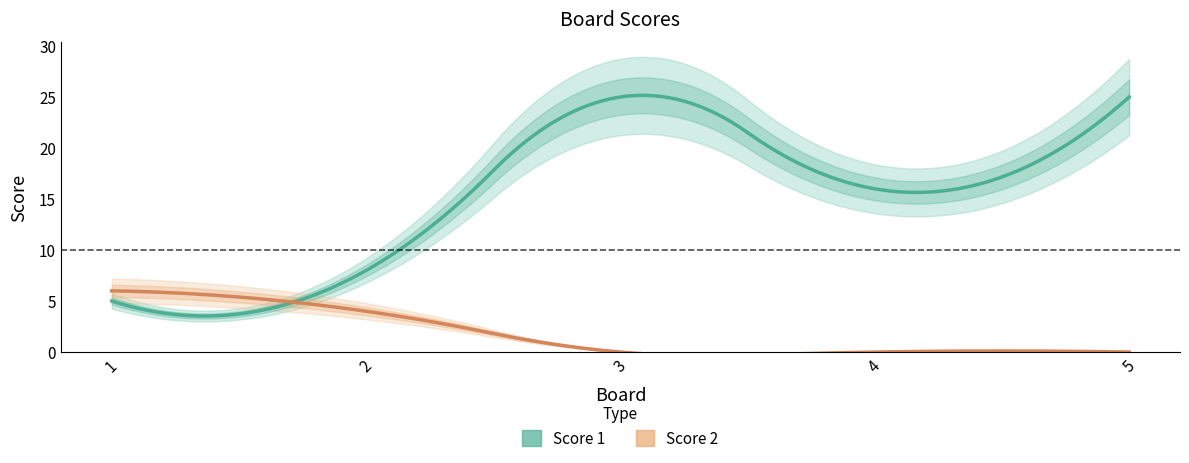

At which category is the sum across all series the highest?

3